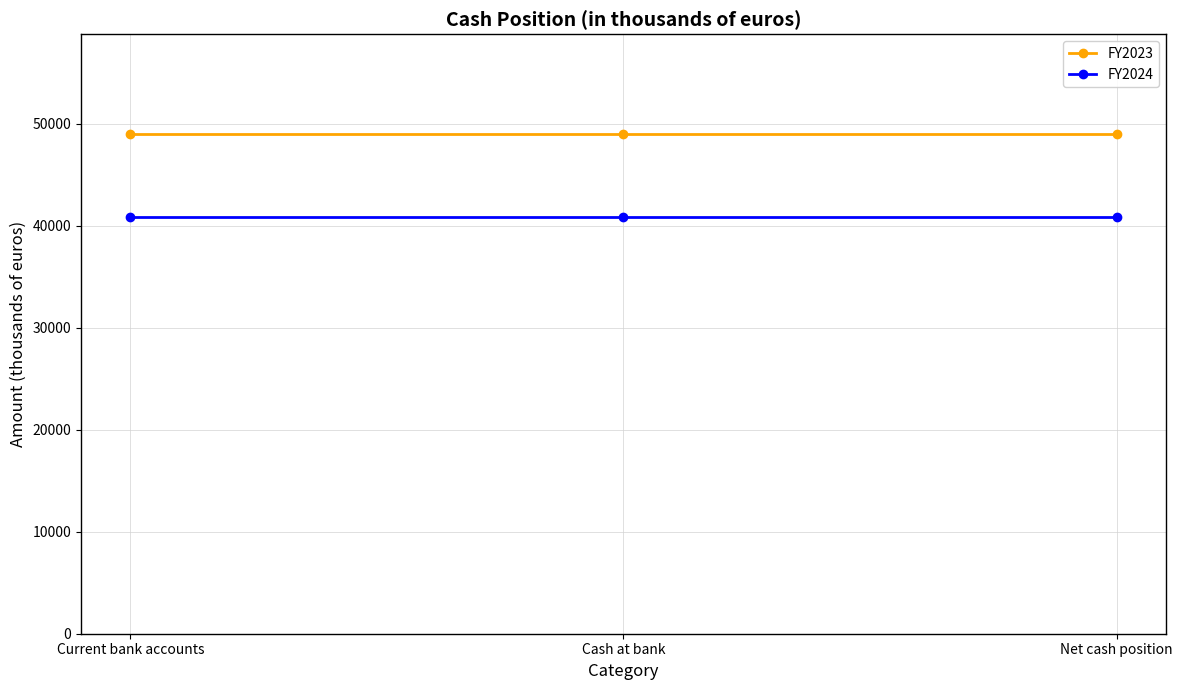

What is the difference between the highest and lowest values at Current bank accounts?

8082